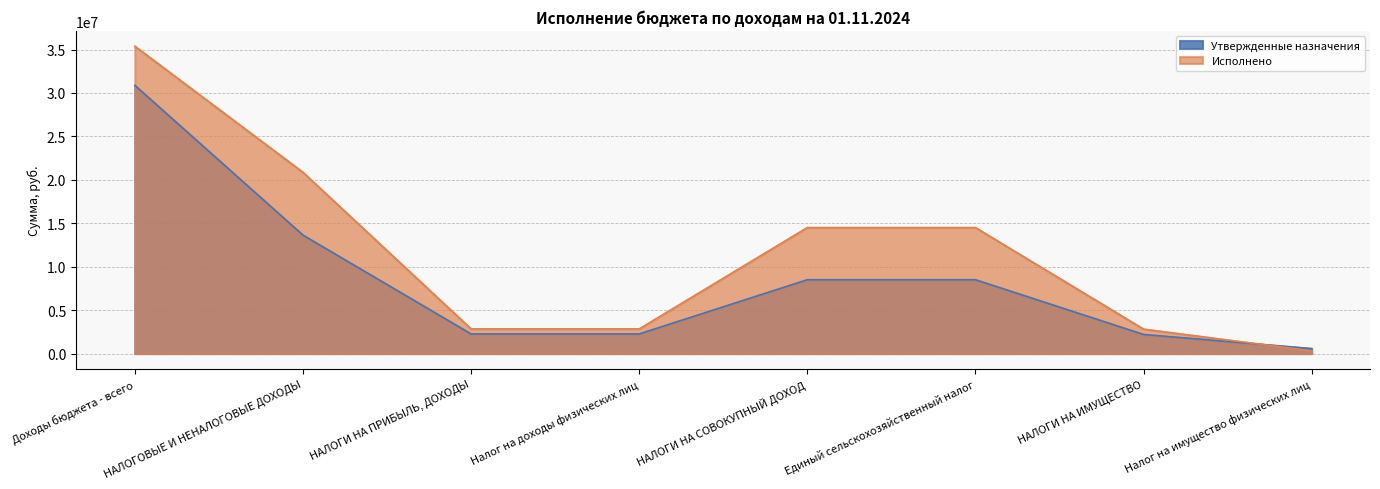

The value of Исполнено at НАЛОГИ НА ПРИБЫЛЬ, ДОХОДЫ is 4074588.9. True or false?

False